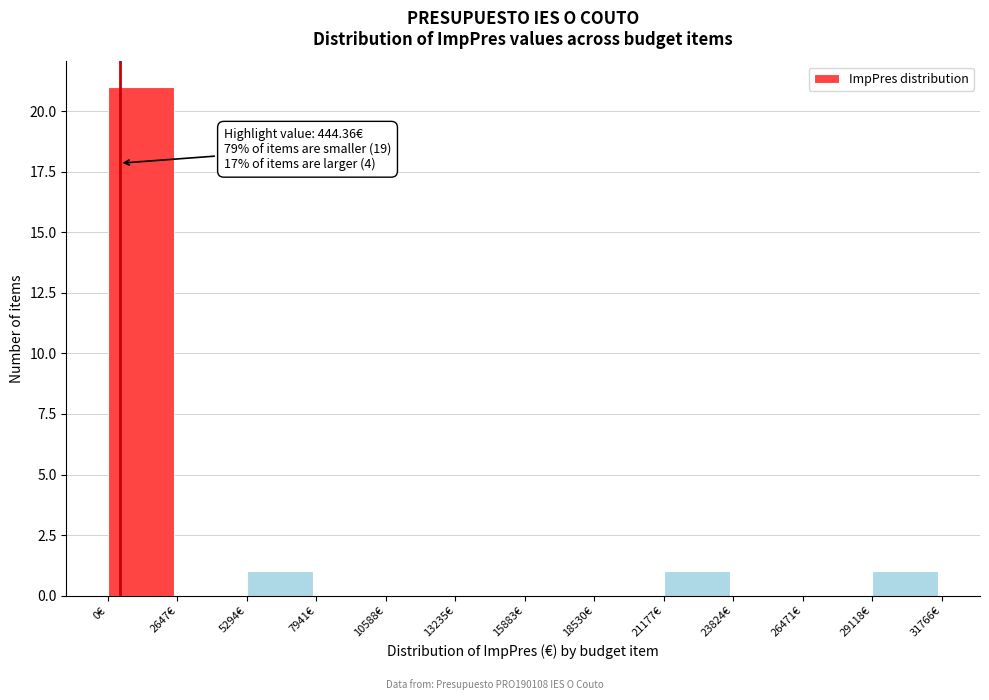

Which range on the x-axis has the tallest bar?

0 to 2500